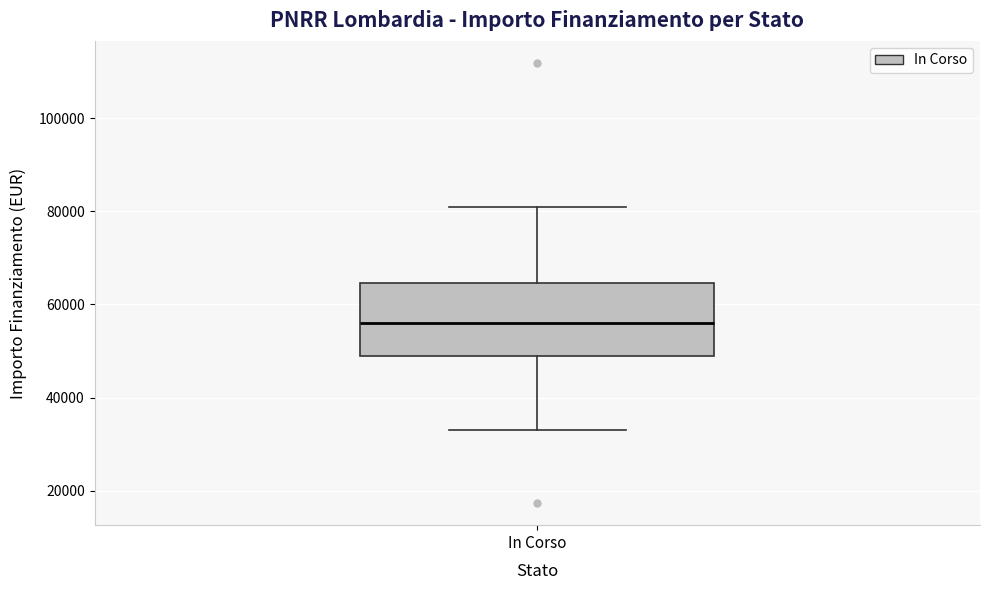

Transcribe this box plot: give where the median line is, the range the box spans, and where the two whiskers end, as read against the y-axis. The values are not printed on the chart, so give them approximately, as read against the axis.

median 56000, box 50000 to 64000, whiskers 32000 to 80000